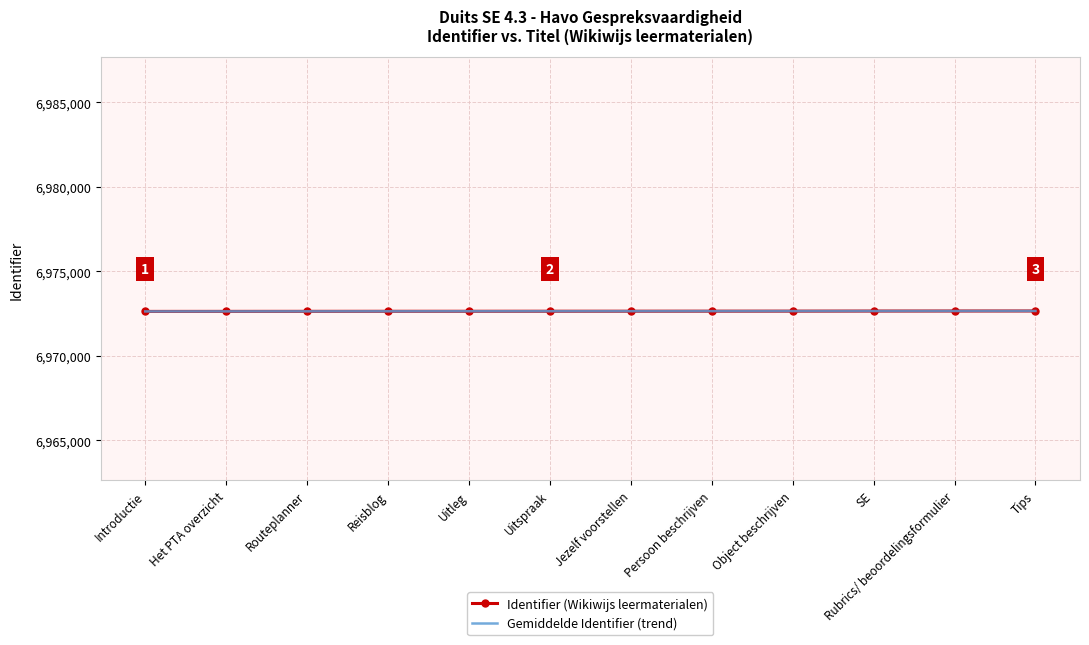

How many series are shown in this chart?

2